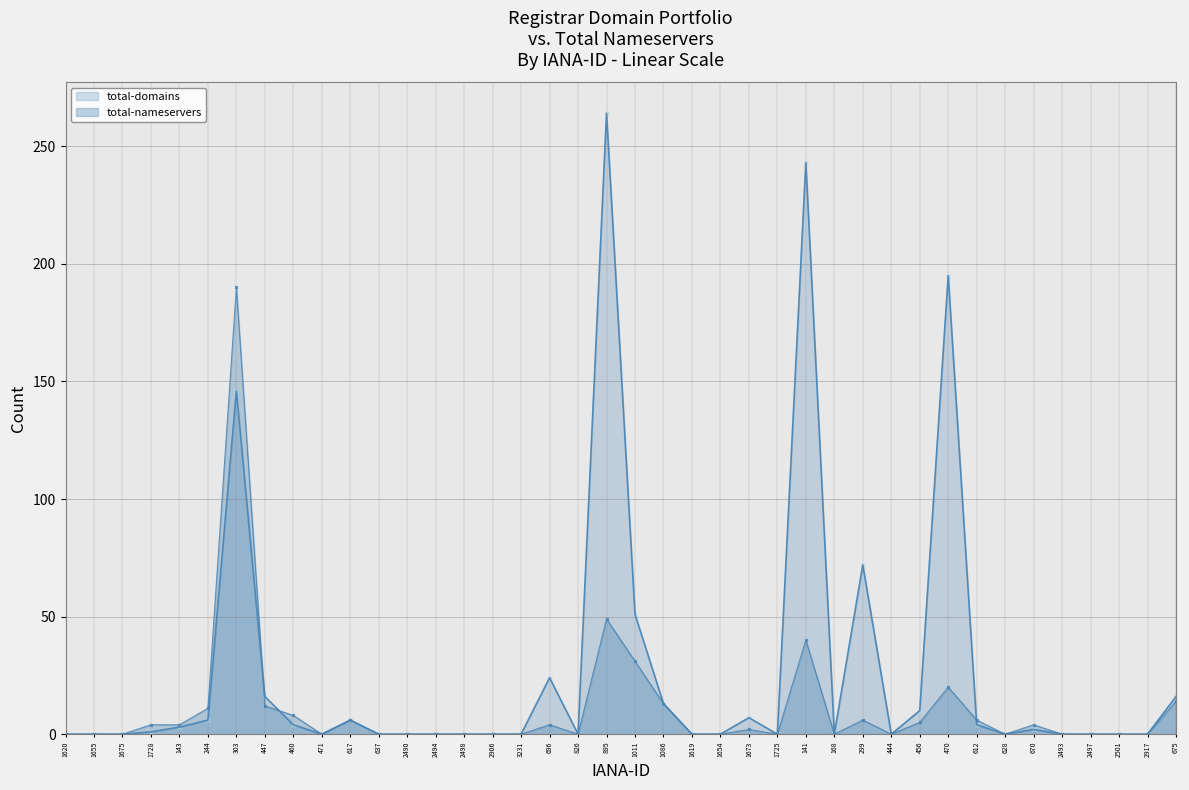

Where is total-nameservers nearest to the value 95?

895